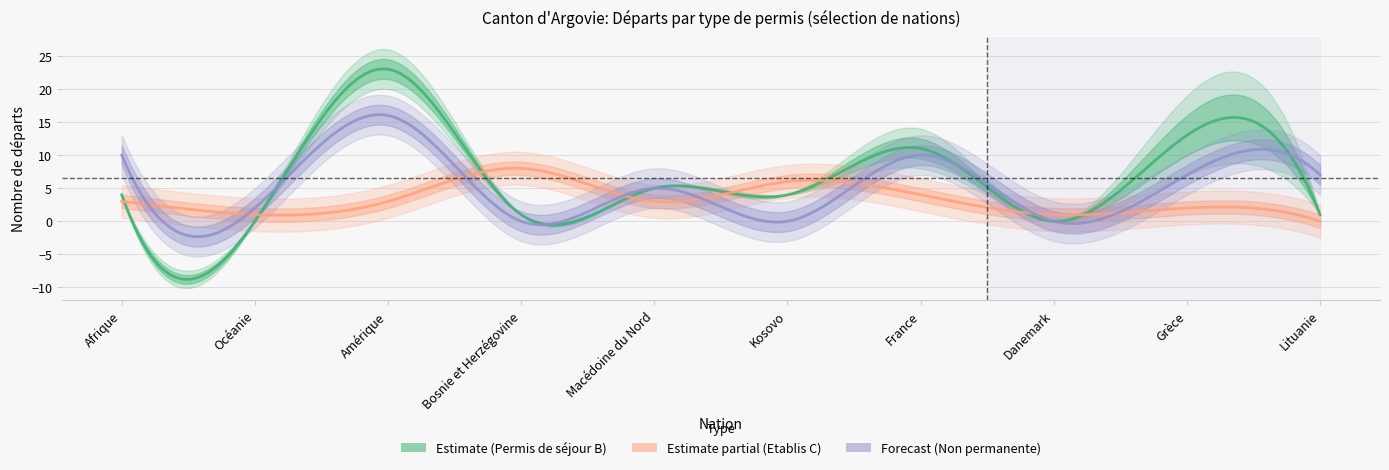

What position from the right is Bosnie et Herzégovine?

7